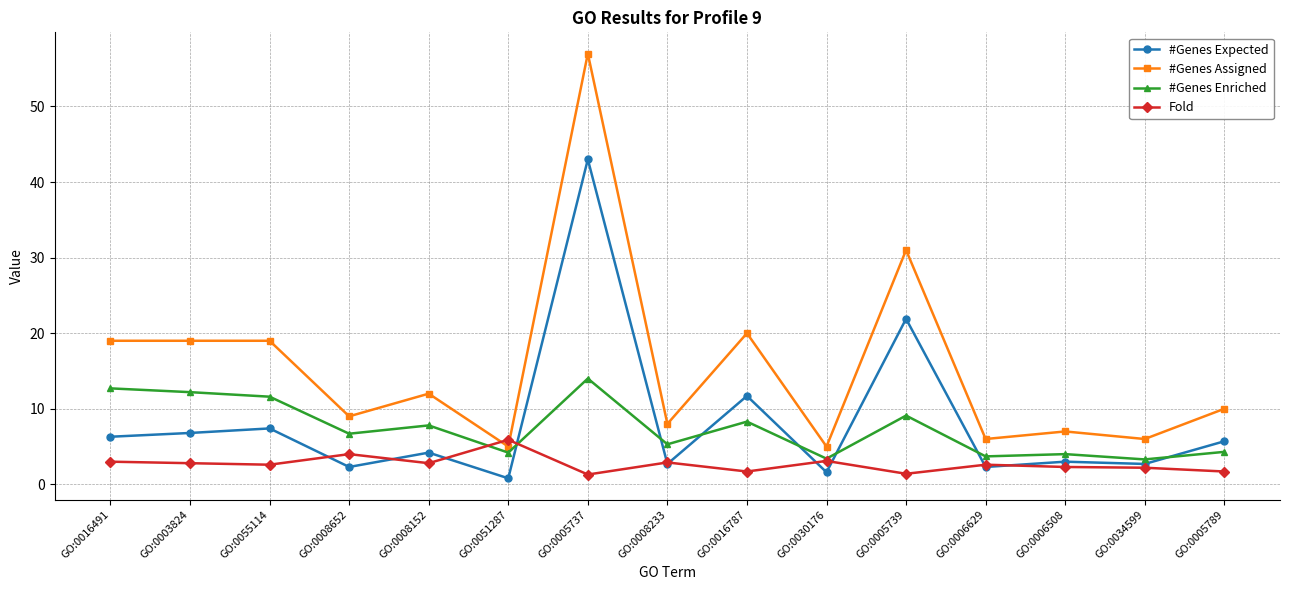

At which category does the chart reach its peak across all series?

GO:0005737